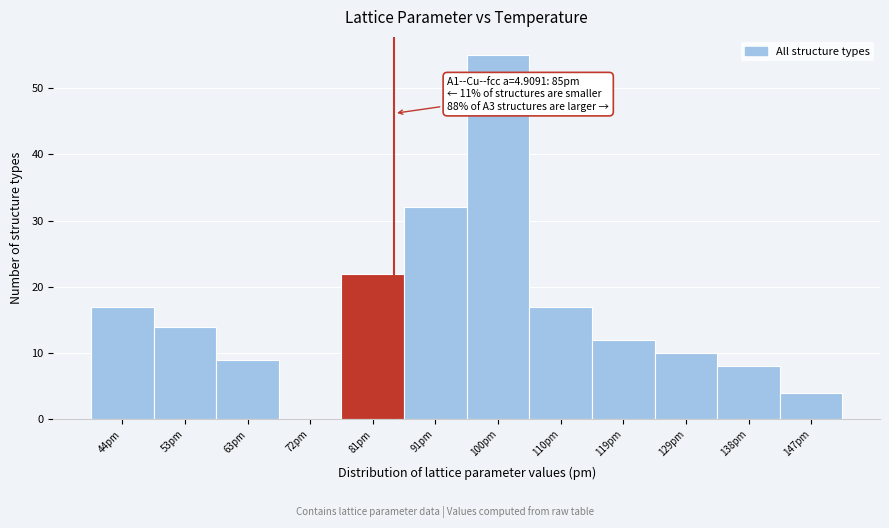

Which range on the x-axis has the tallest bar?

96 to 106